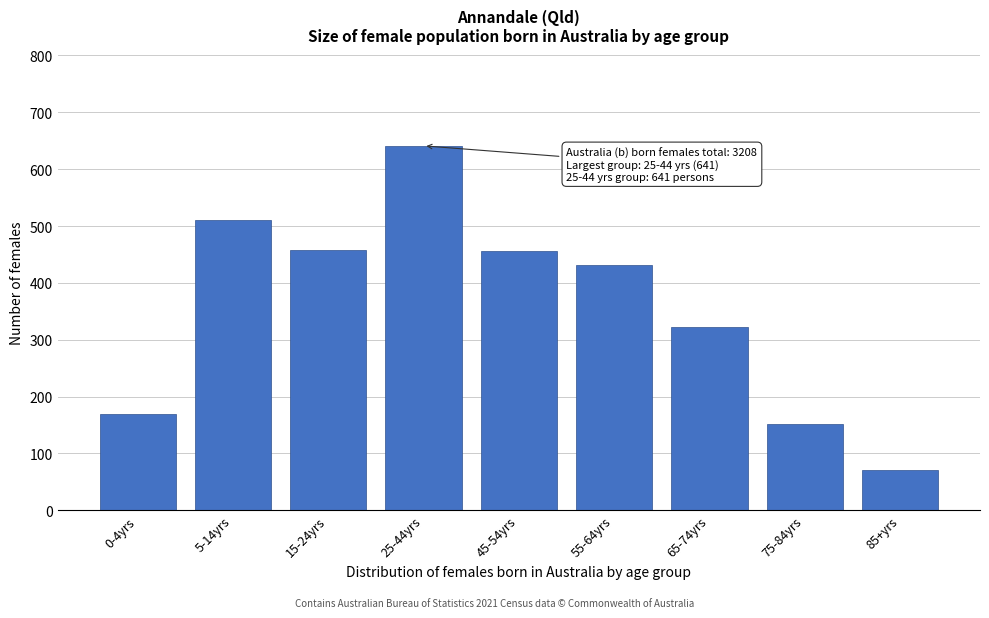

At which category does the chart reach its minimum across all series?

85+yrs